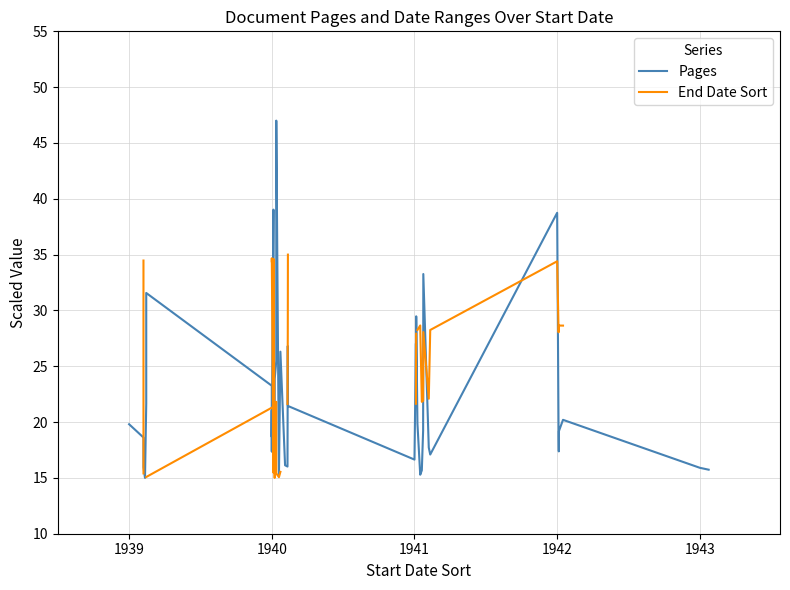

Which series has the largest total across all categories?

Pages